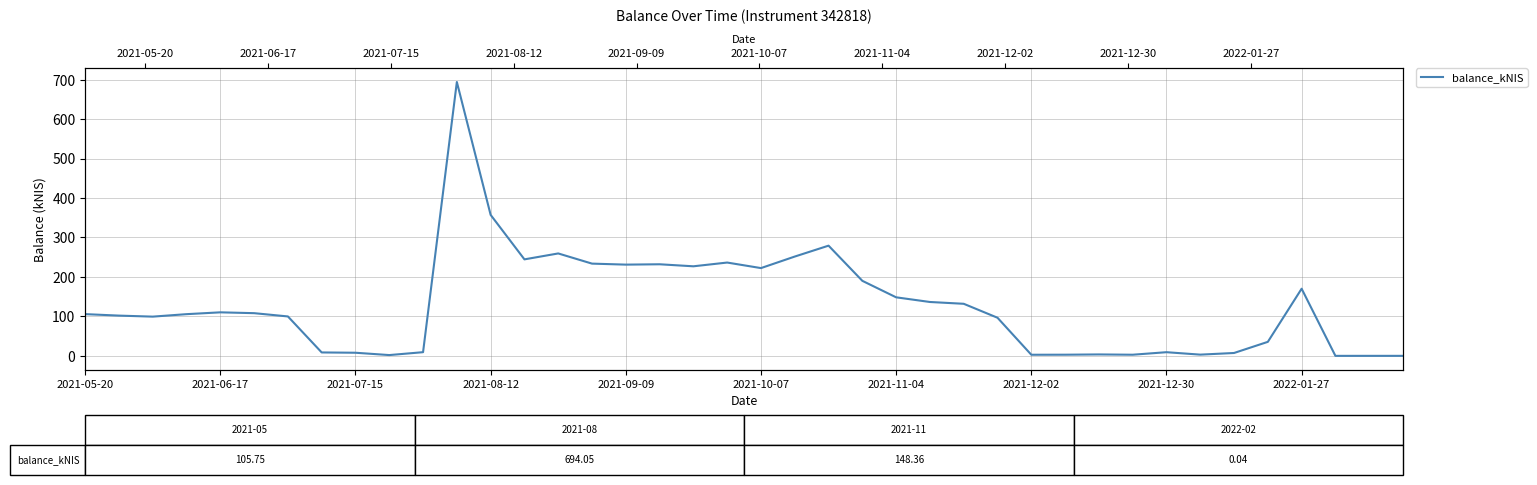

The chart shows a value of 694.0 at 11. True or false?

True